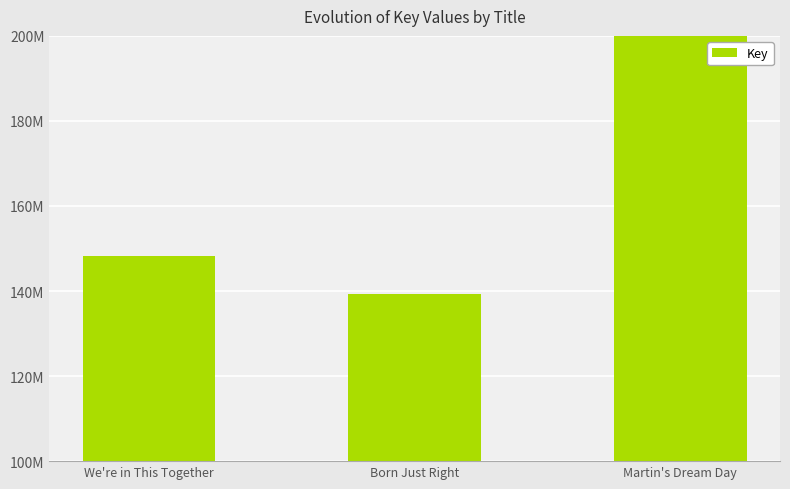

Is it true that the value at Martin's Dream Day is 170036171?

False